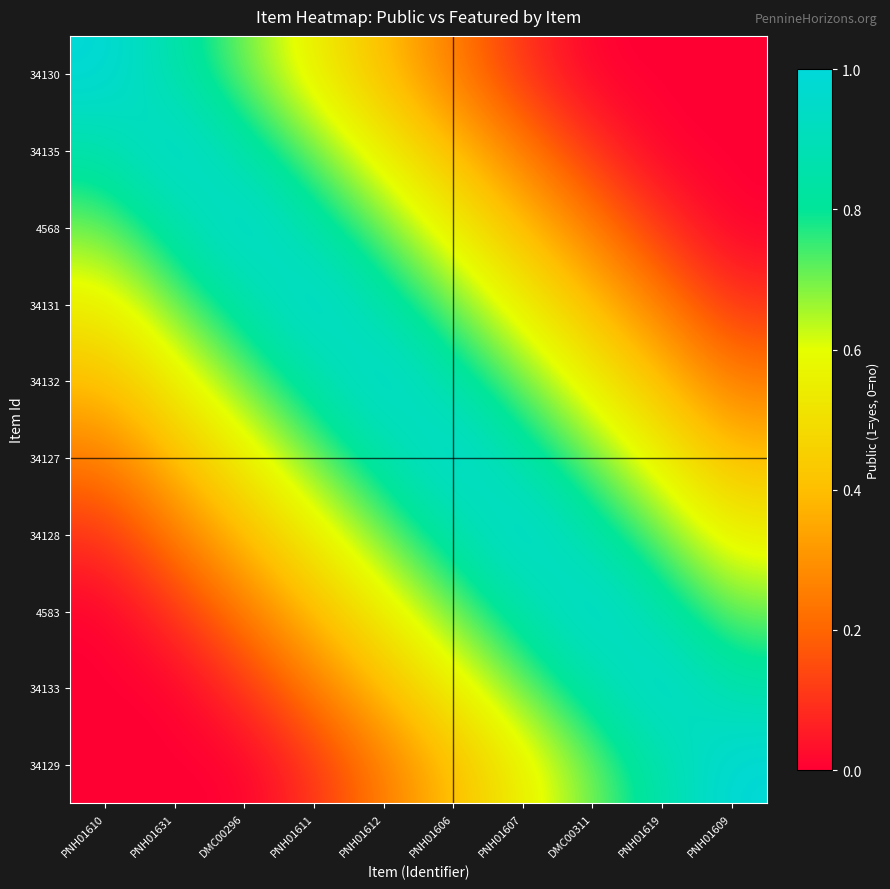

List the series in order of their peak value, lowest first.

34130, 34135, 4568, 34131, 34132, 34127, 34128, 4583, 34133, 34129